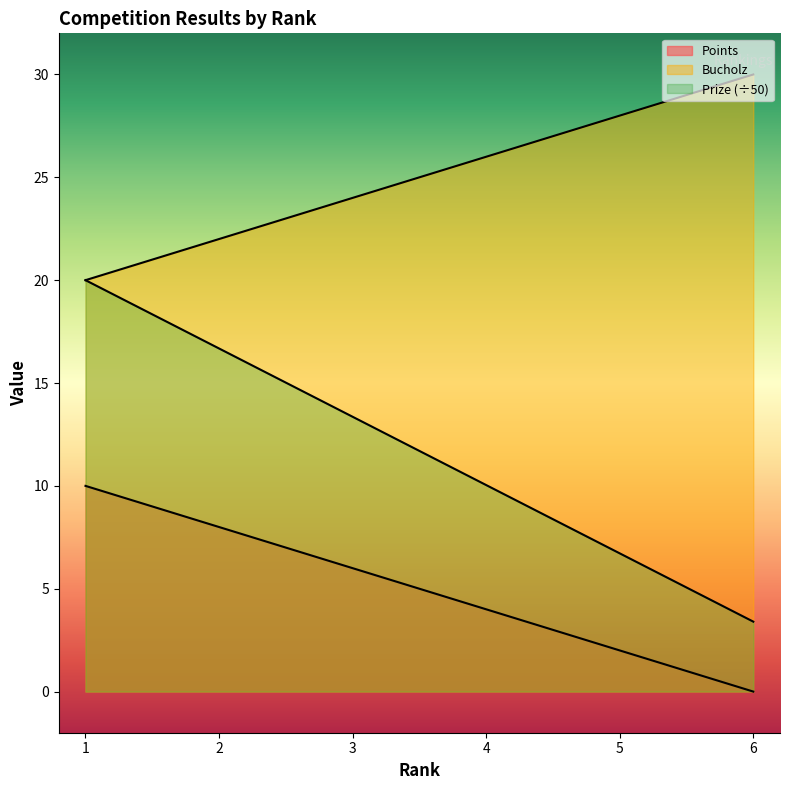

Does the chart display data point markers on the line(s)?

No